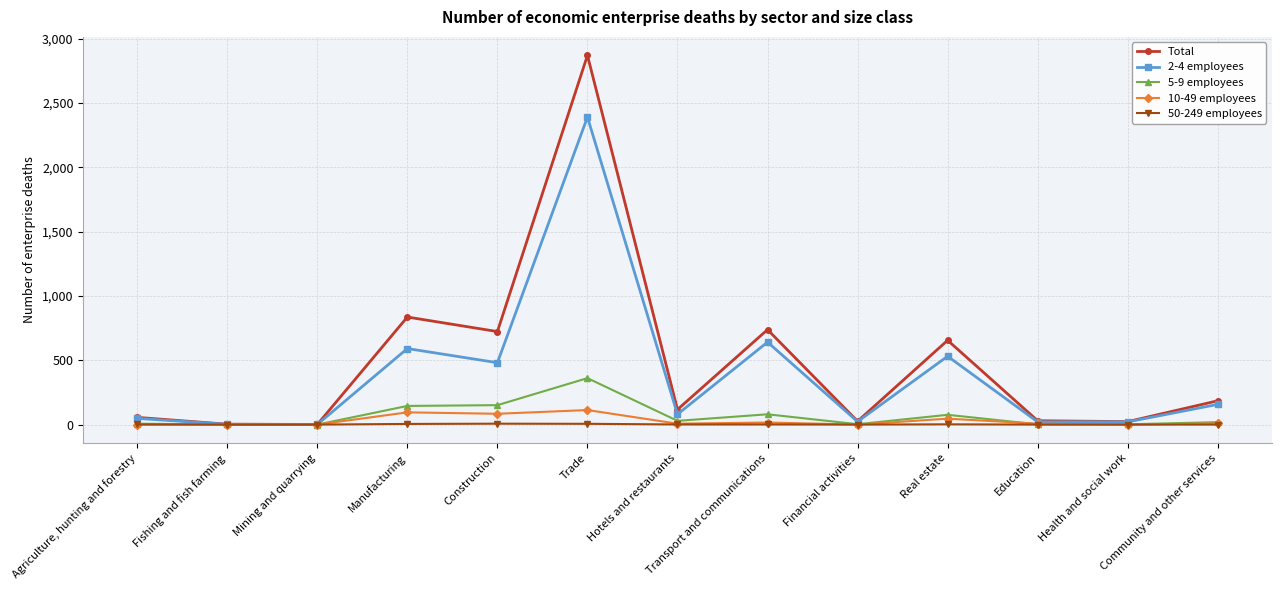

Which series changed the most between Real estate and Community and other services?

Total